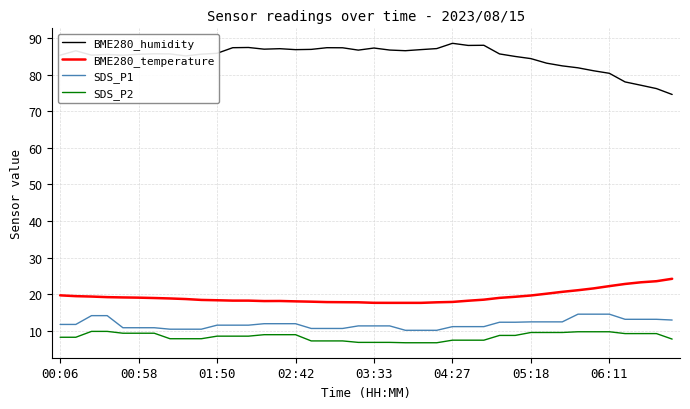

Which series has the largest total across all categories?

BME280_humidity